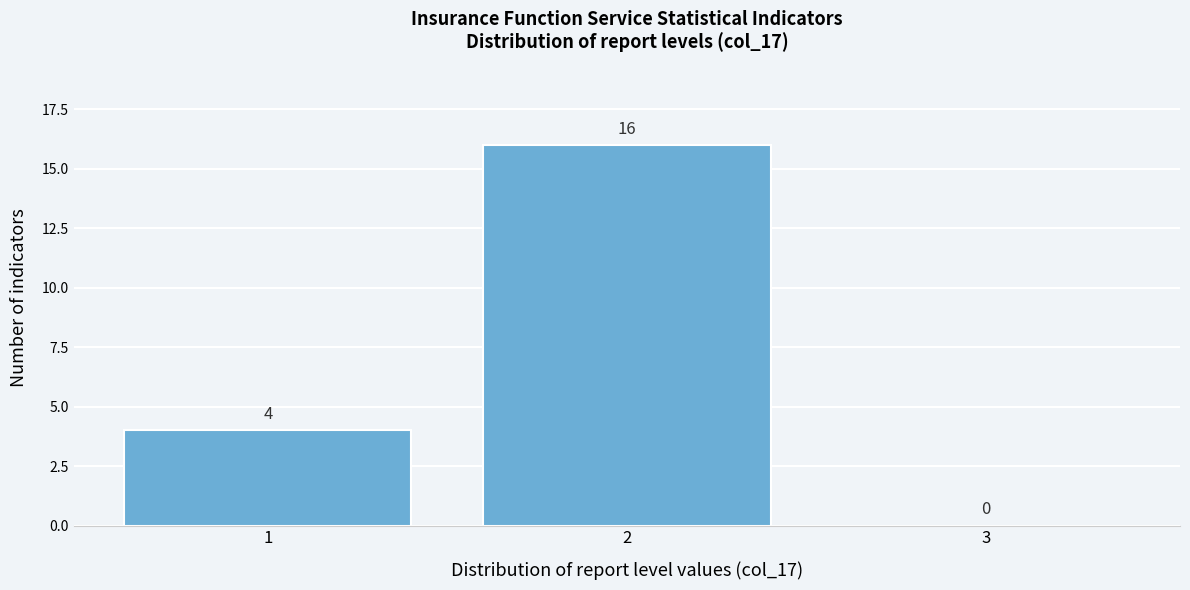

What is the height of the bar covering 0.5 to 1.5 on the x-axis?

4